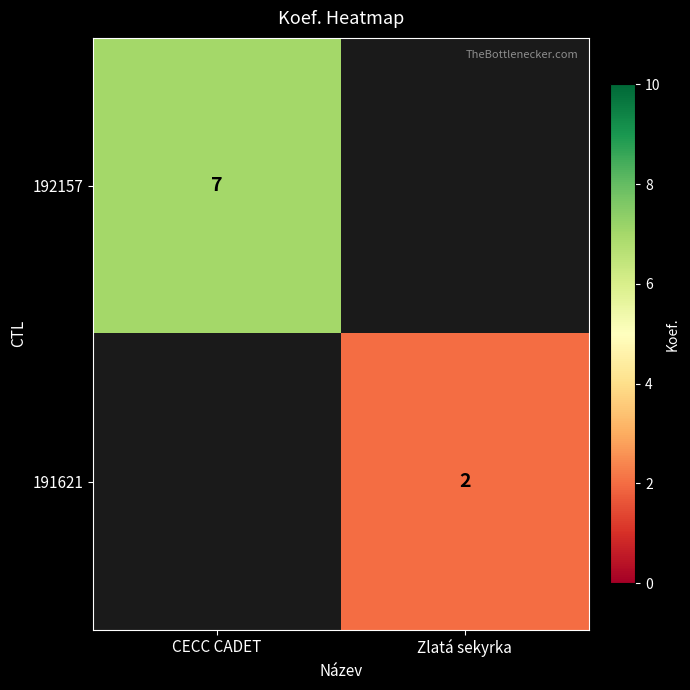

True or false: 192157 has a value of 10 at CECC CADET.

False